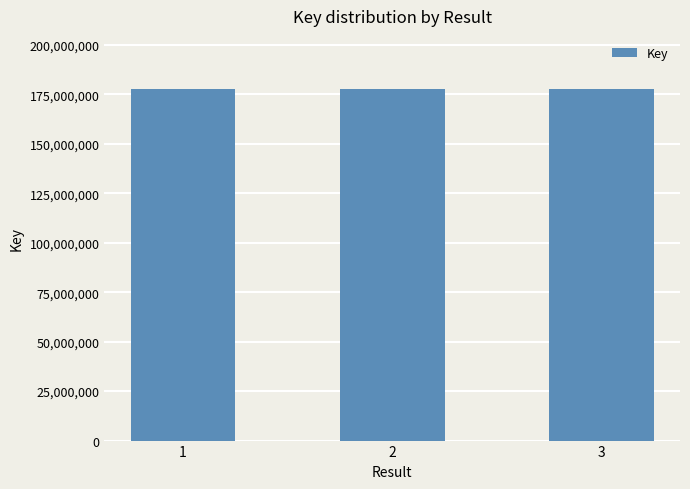

What is the difference between the maximum and minimum values?

2424